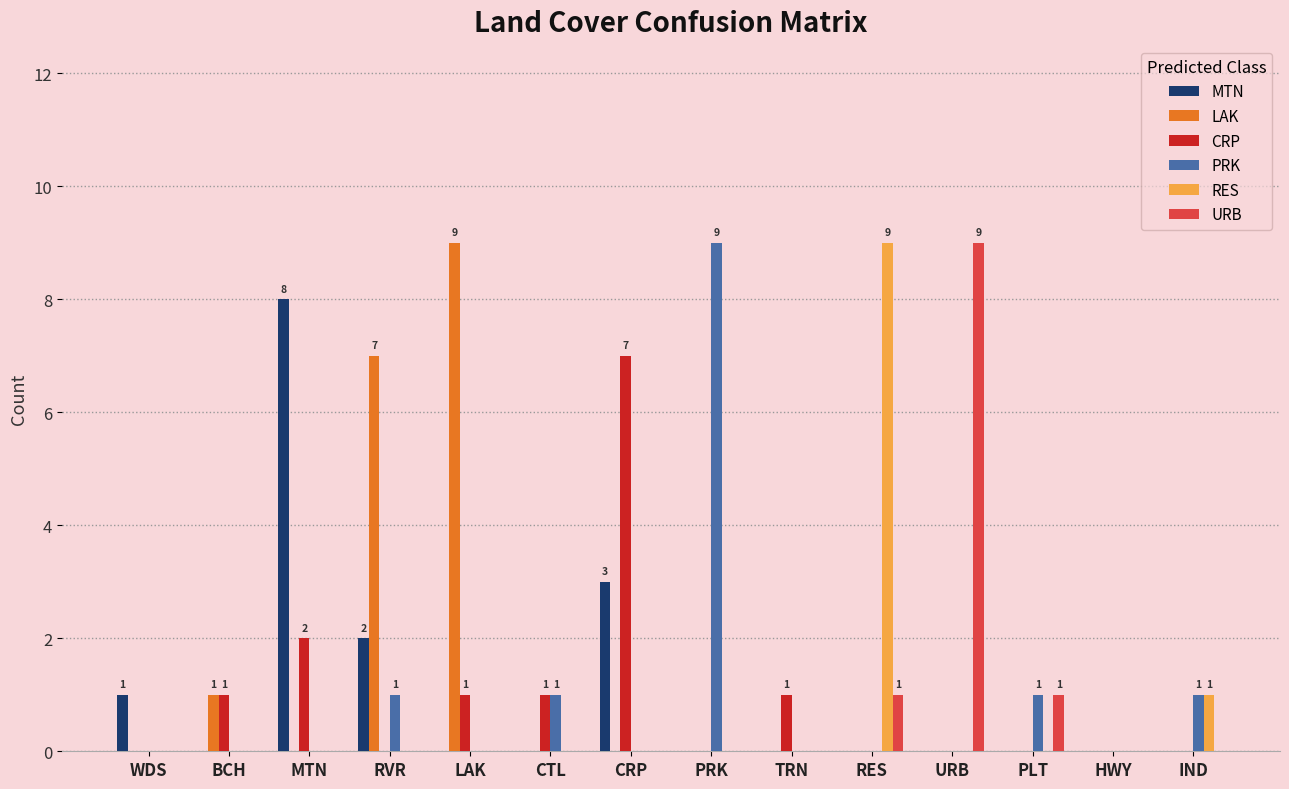

How many data points does each series have?

14